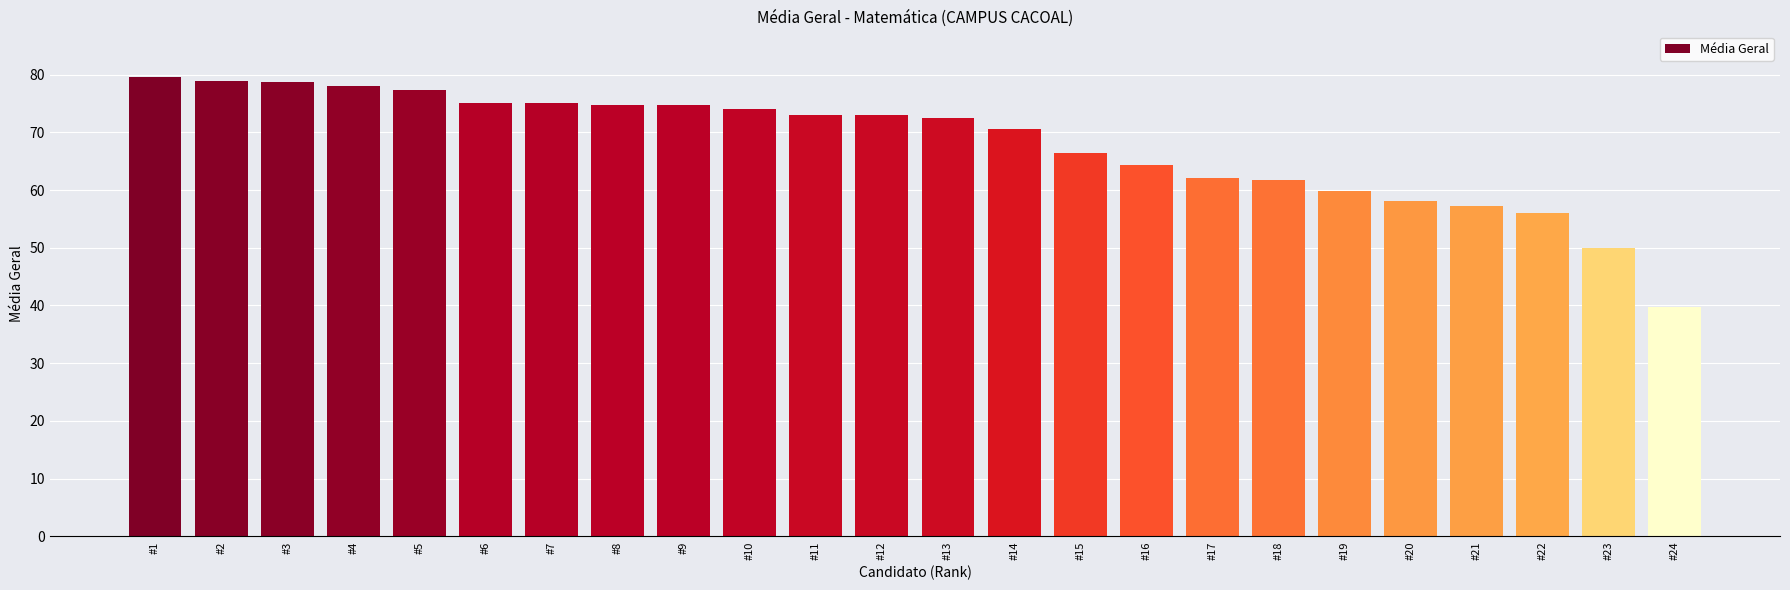

What is the value of the 16th bar from the left?

64.3